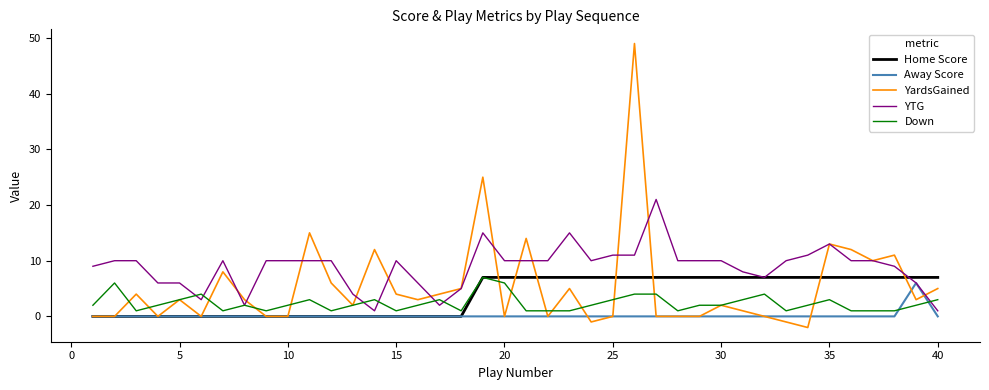

Which series has the largest total across all categories?

YTG